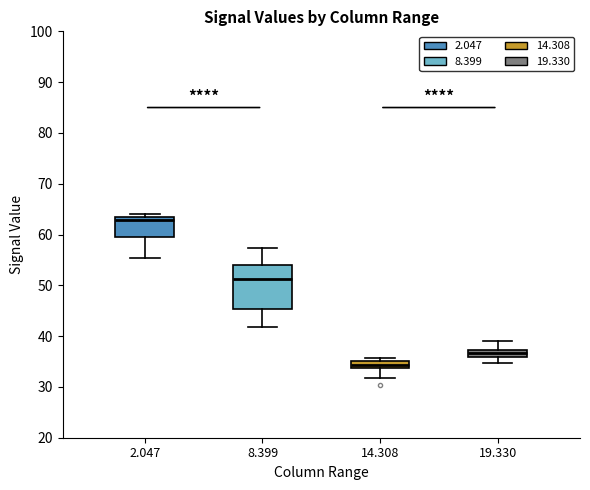

Comparing the boxes themselves (not the whiskers), which one is the tallest?

8.399